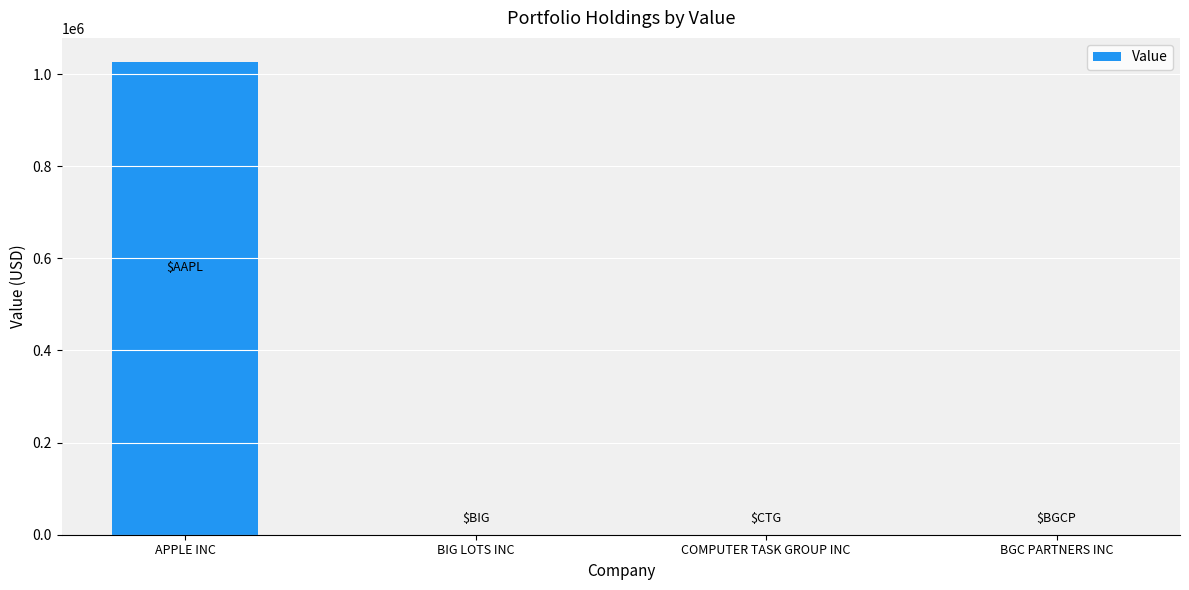

True or false: the data shows 0 at COMPUTER TASK GROUP INC.

True